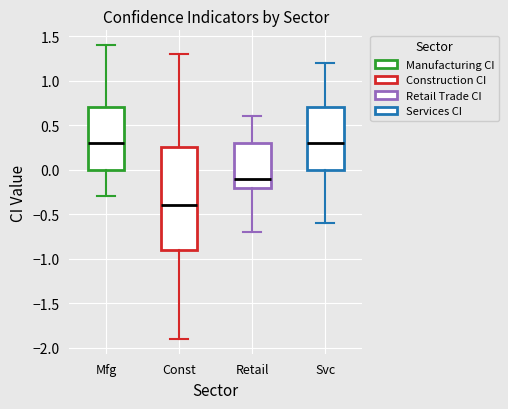

Which box's median line is the lowest?

Const